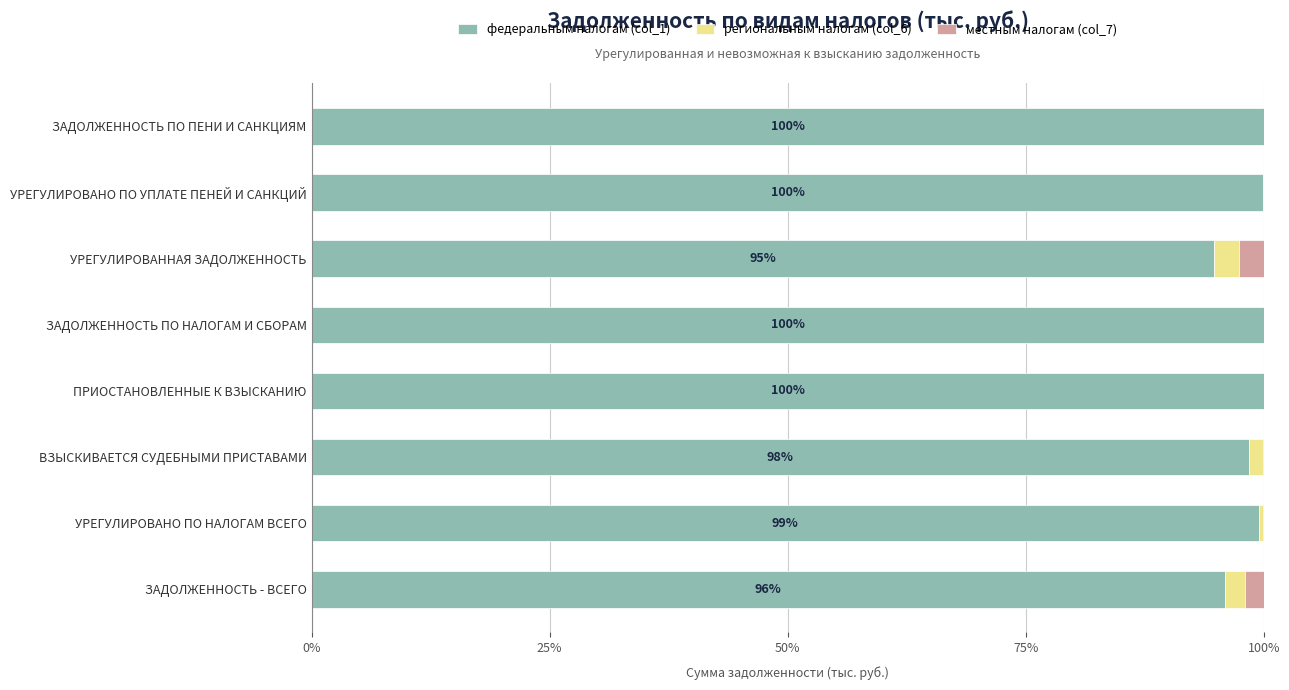

What are all the series names shown in the legend?

федеральным налогам (col_1), региональным налогам (col_6), местным налогам (col_7)